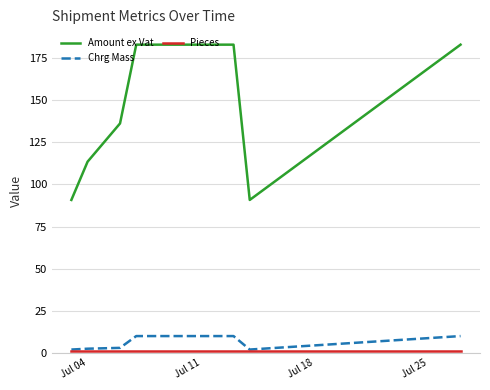

How many lines are shown in the chart?

3